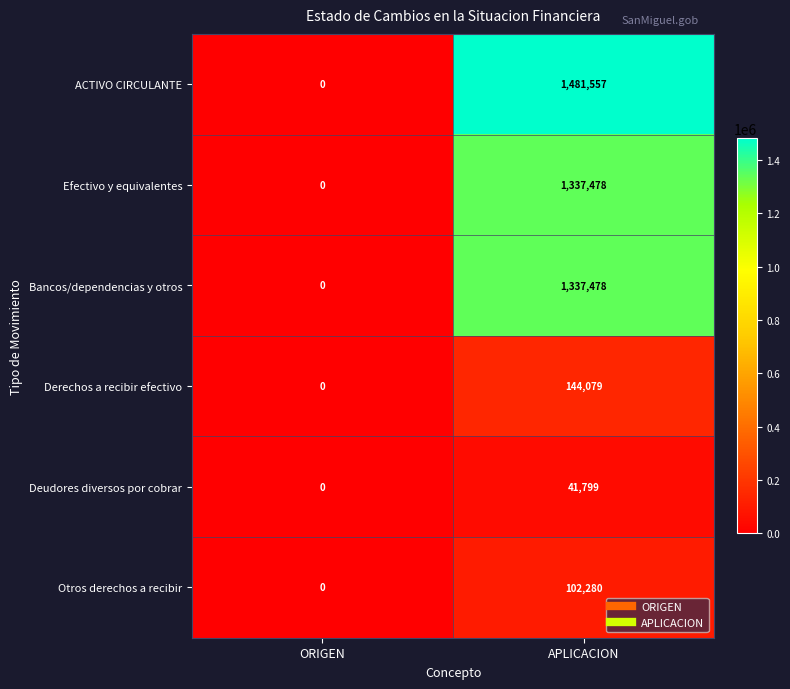

Read the Derechos a recibir efectivo value at APLICACION, to the nearest 100.

144100